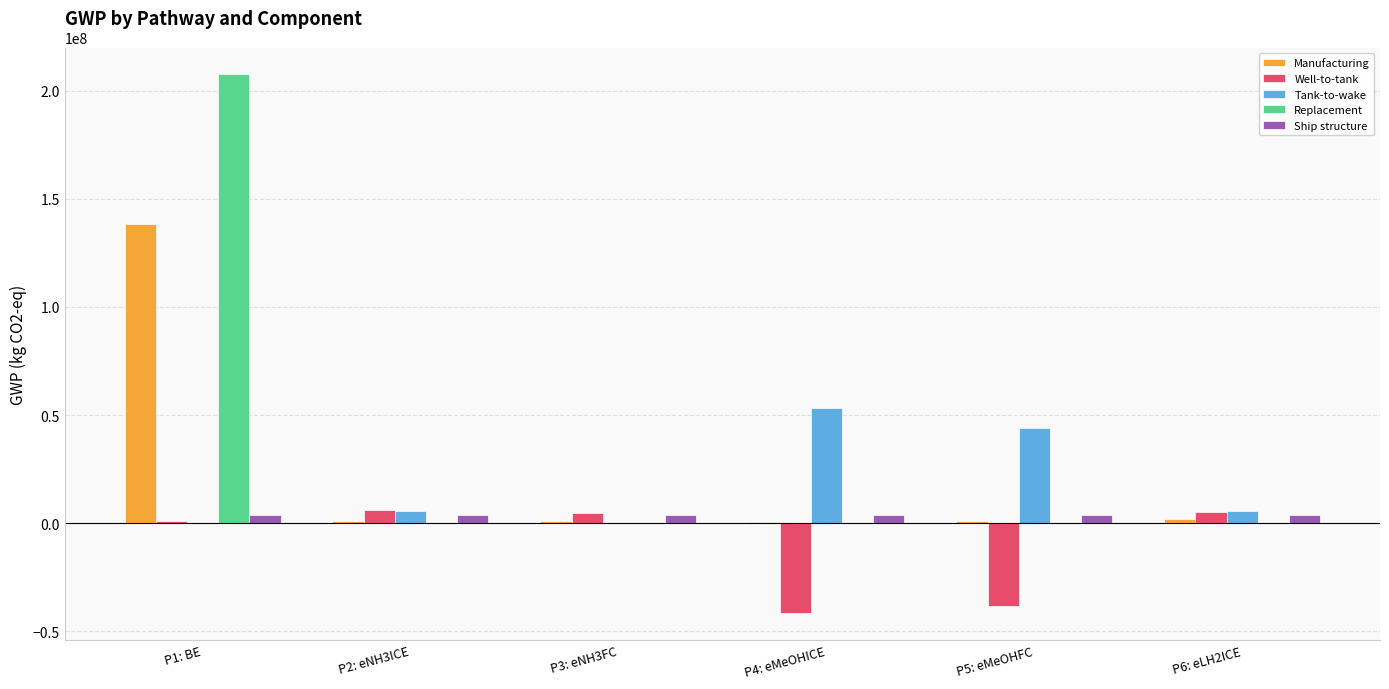

At which category is the sum across all series the highest?

P1: BE